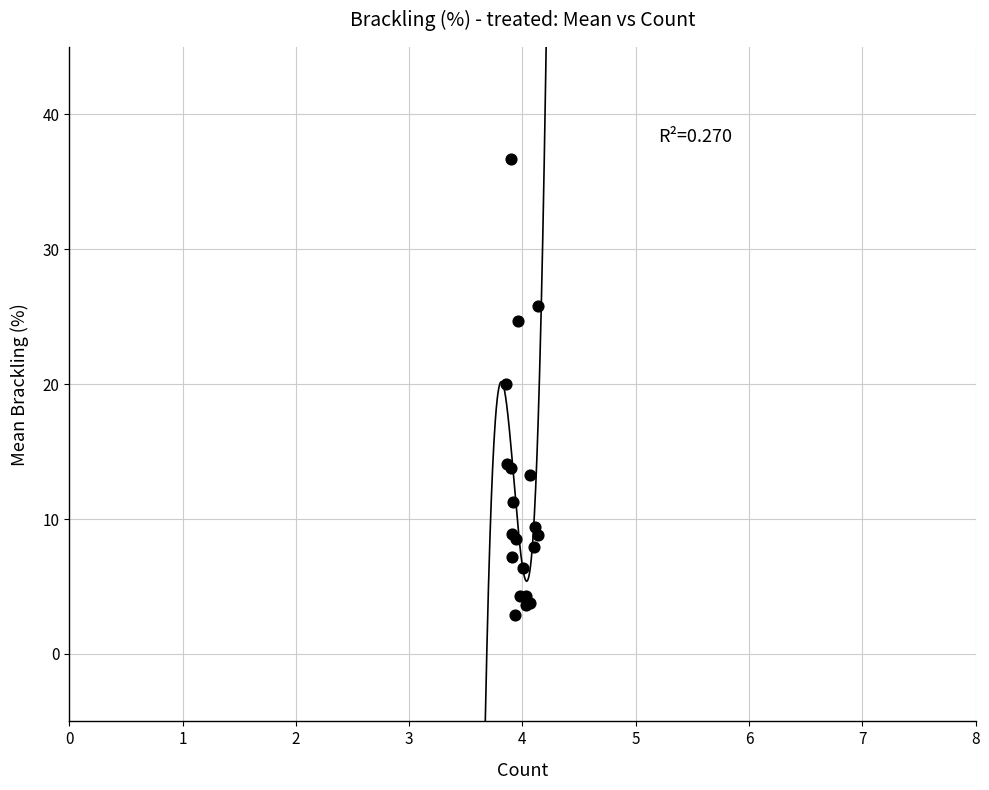

What Y value in the scatter plot is closest to 19?

20.0